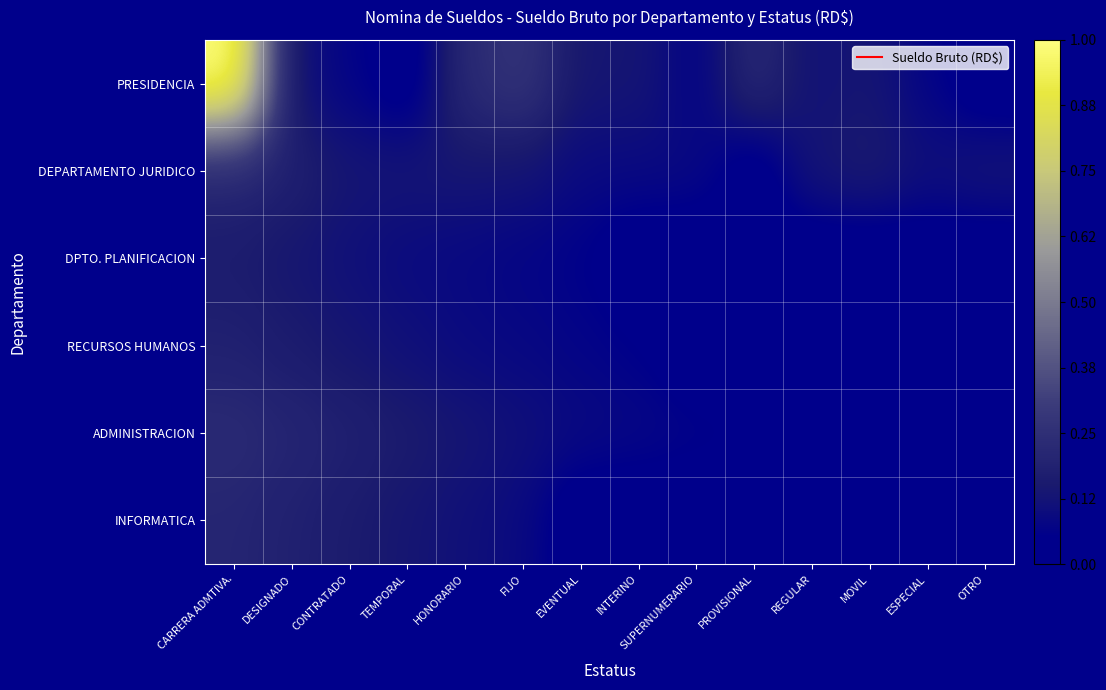

Which series has the widest spread of values?

PRESIDENCIA